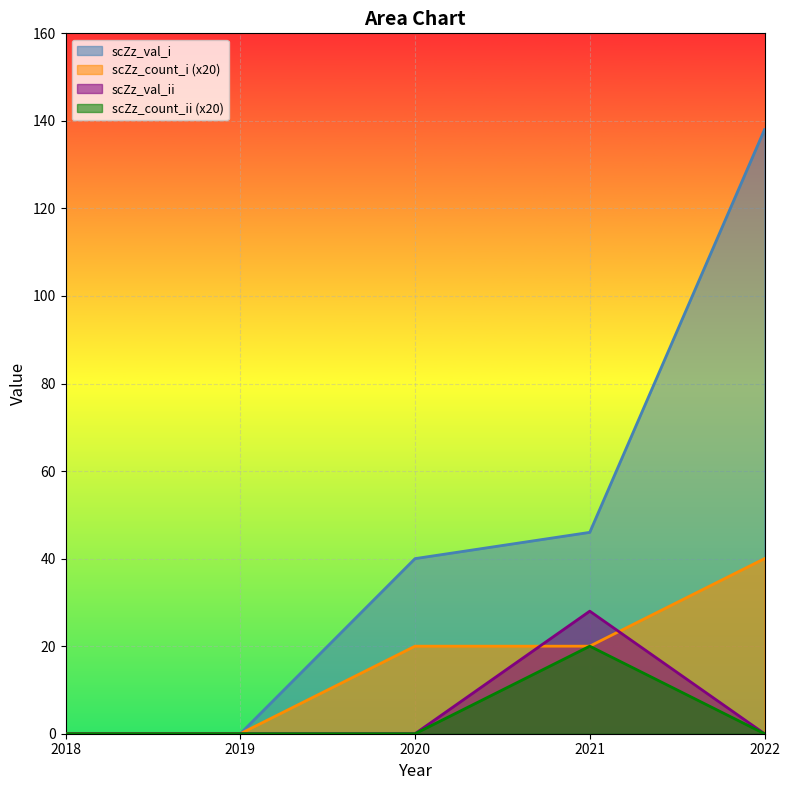

What is the difference between the maximum and minimum values in the scZz_count_ii series?

20